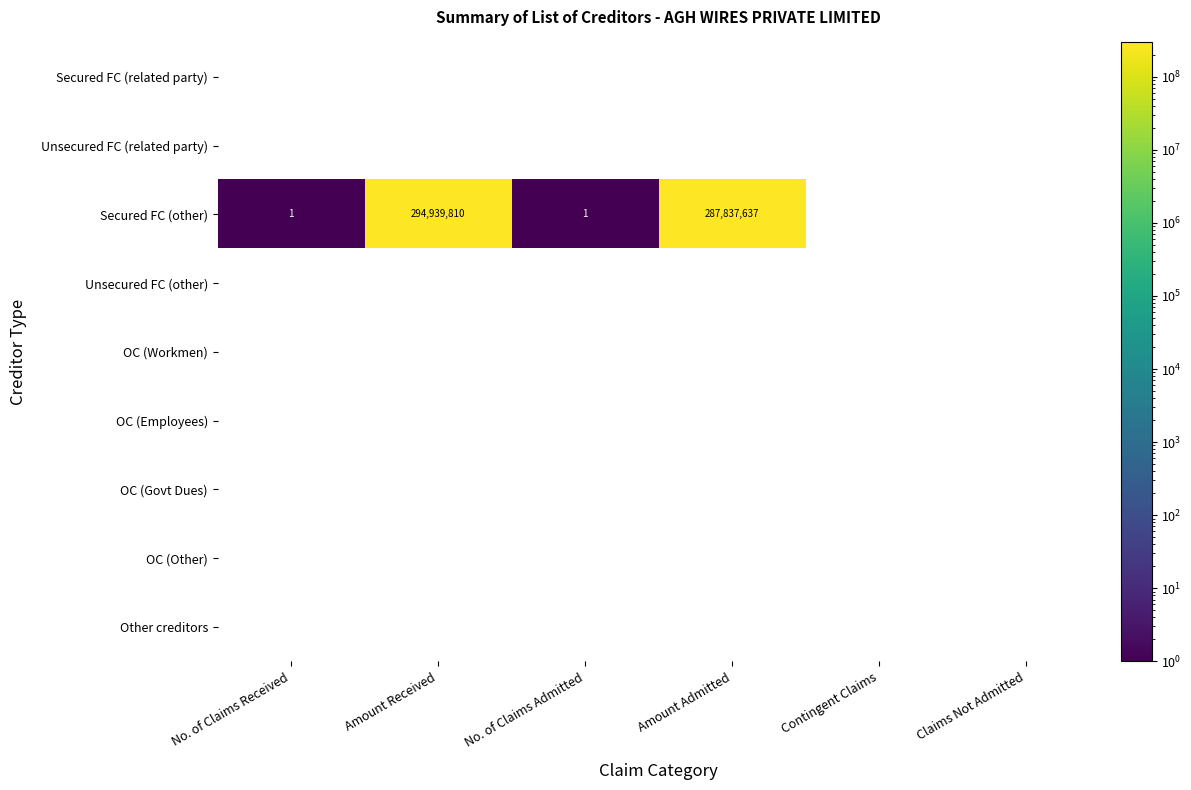

How many distinct data groups are displayed?

9